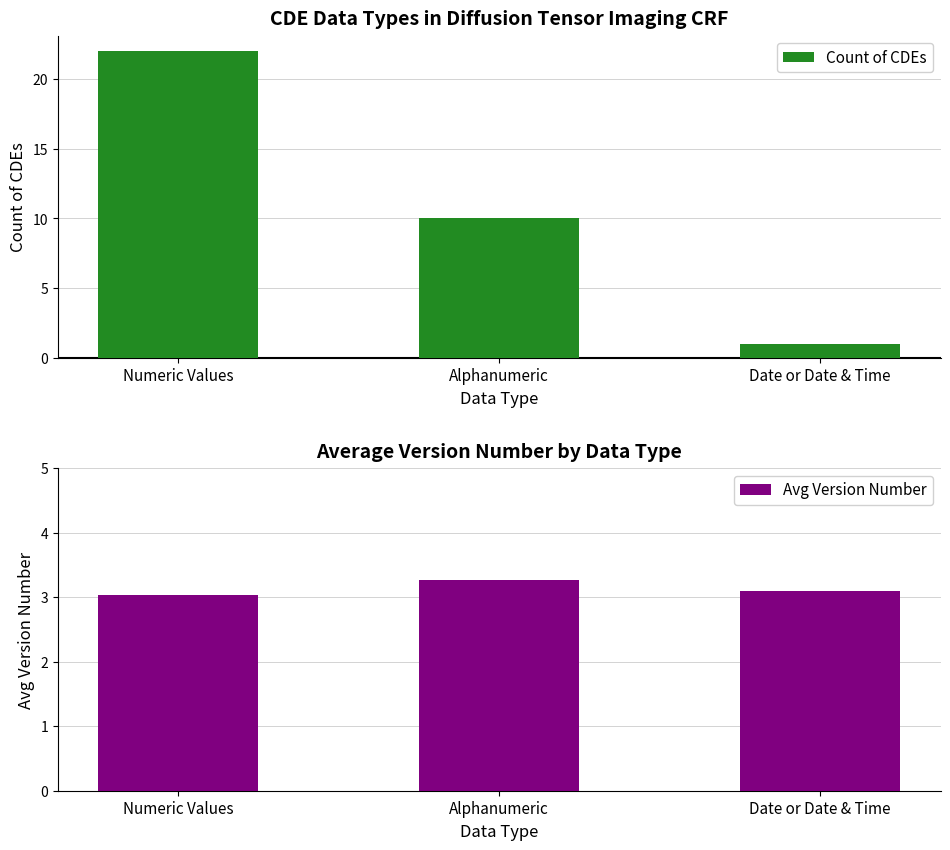

What is the sum of all Avg Version Number values?

9.4